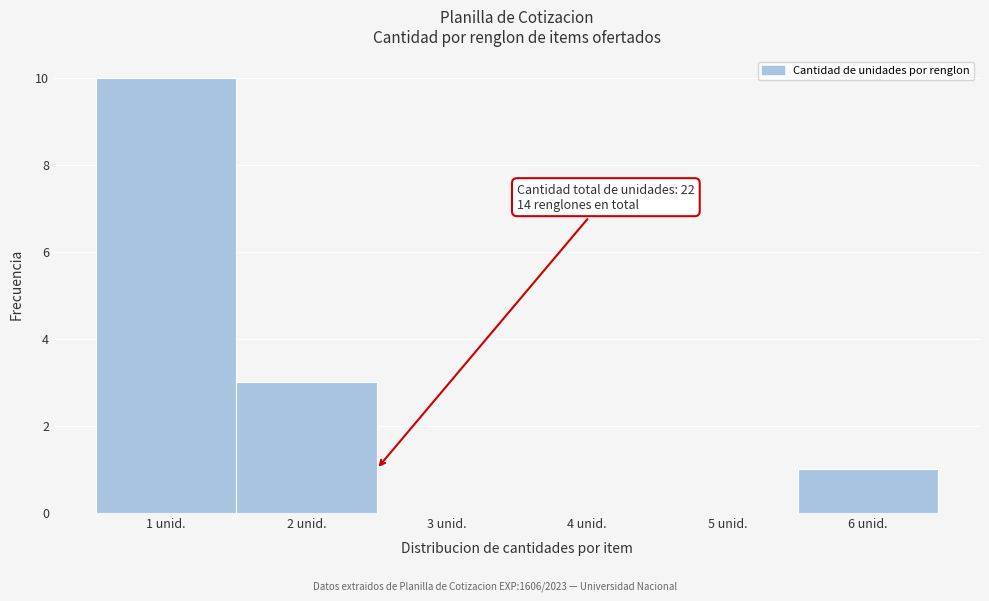

Which range on the x-axis has the tallest bar?

0.5 to 1.5